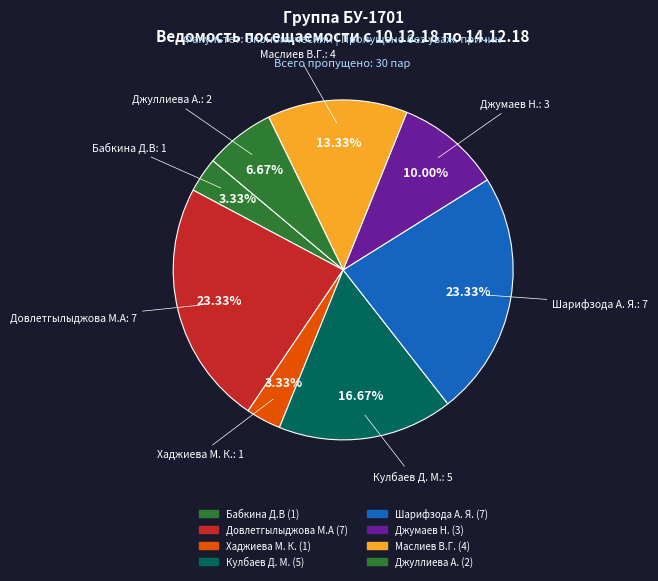

Is there any slice that represents more than half of the pie?

No